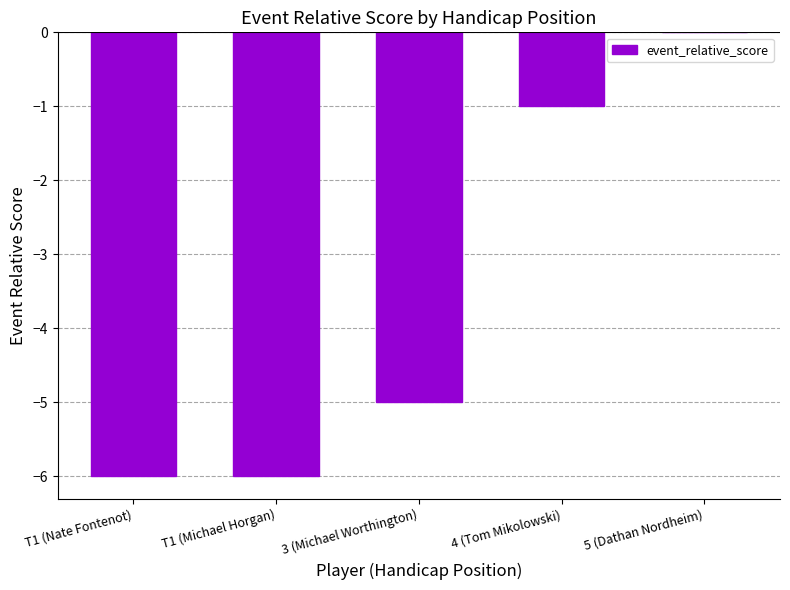

How many distinct data groups are displayed?

1